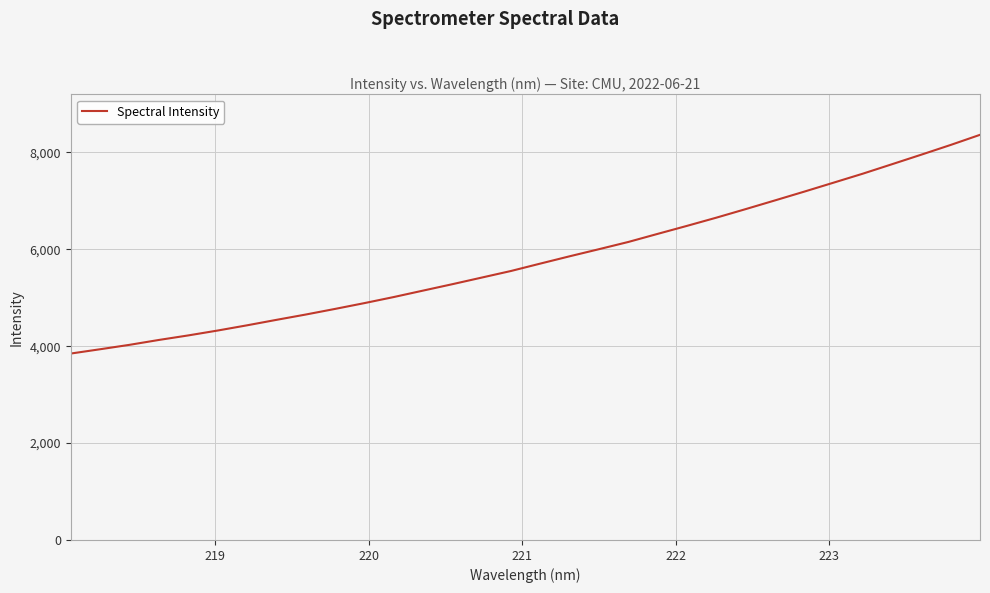

How many lines are shown in the chart?

1